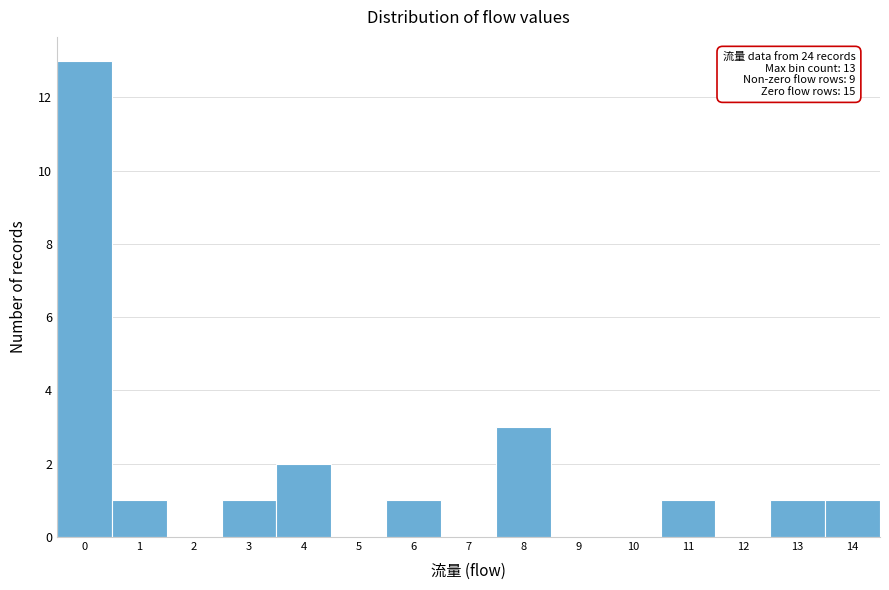

Reading left to right, list all the values displayed in this chart.

0=13	1=1	2=0	3=1	4=2	5=0	6=1	7=0	8=3	9=0	10=0	11=1	12=0	13=1	14=1